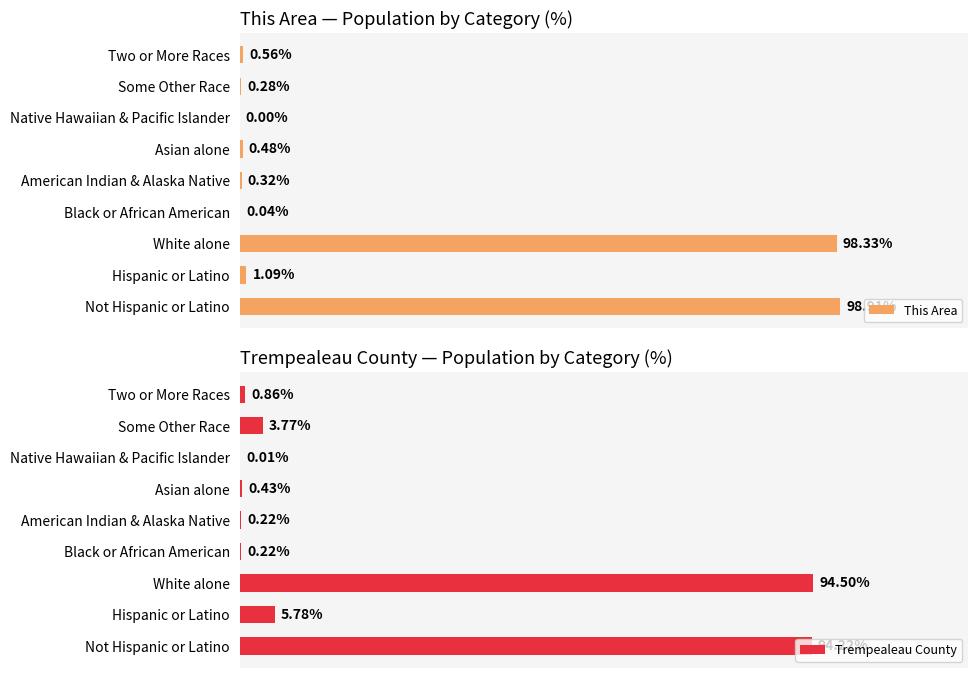

Where is Trempealeau County nearest to the value 47?

Hispanic or Latino